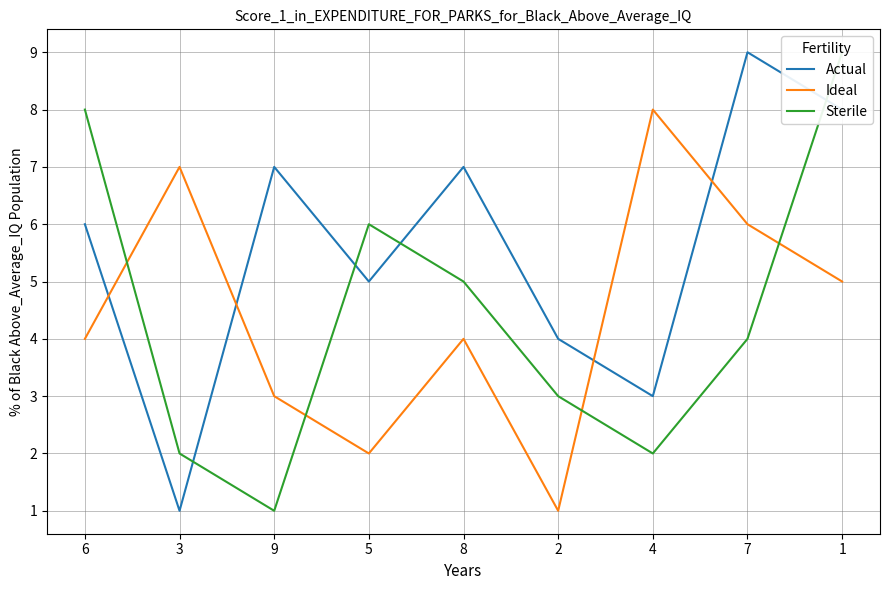

At which label does Ideal first exceed 4?

3